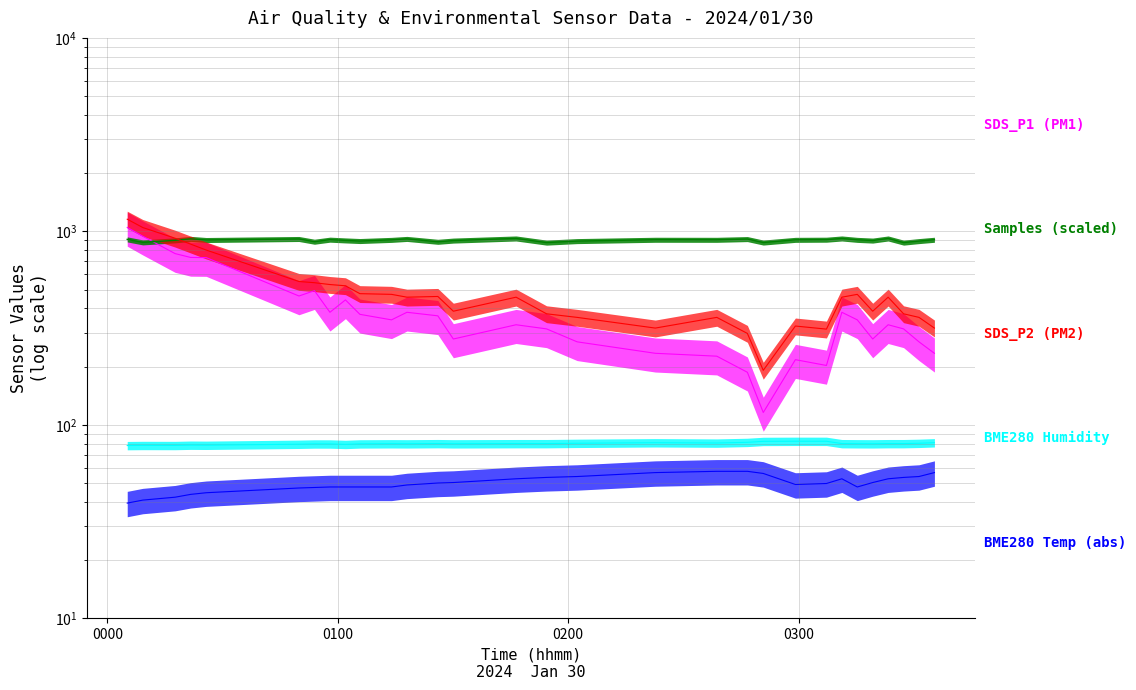

What is the approximate value of SDS_P2 at 2024/01/30 00:25:44?

800.6